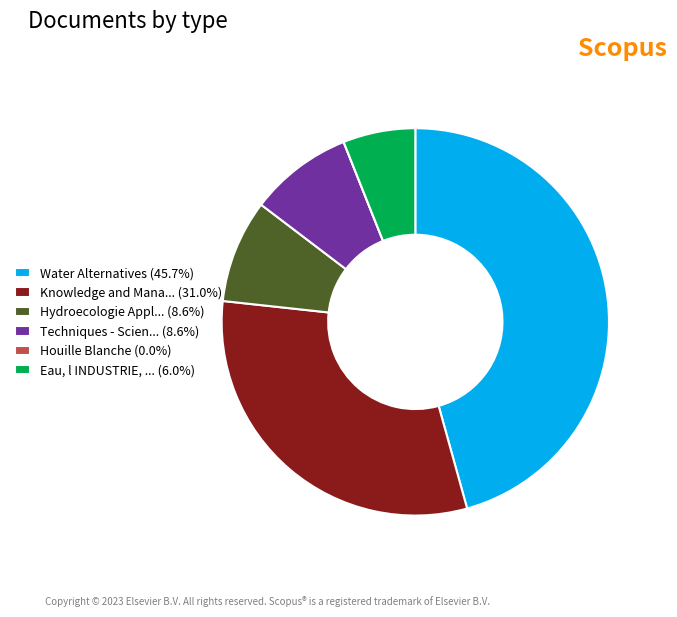

Do Knowledge and Mana... (31.0%) and Techniques - Scien... (8.6%) together represent more than half of the pie?

No